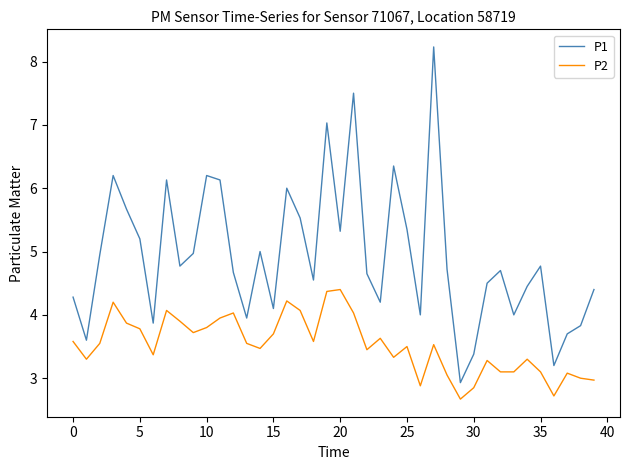

What is the lowest value of the P1 series?

2.9